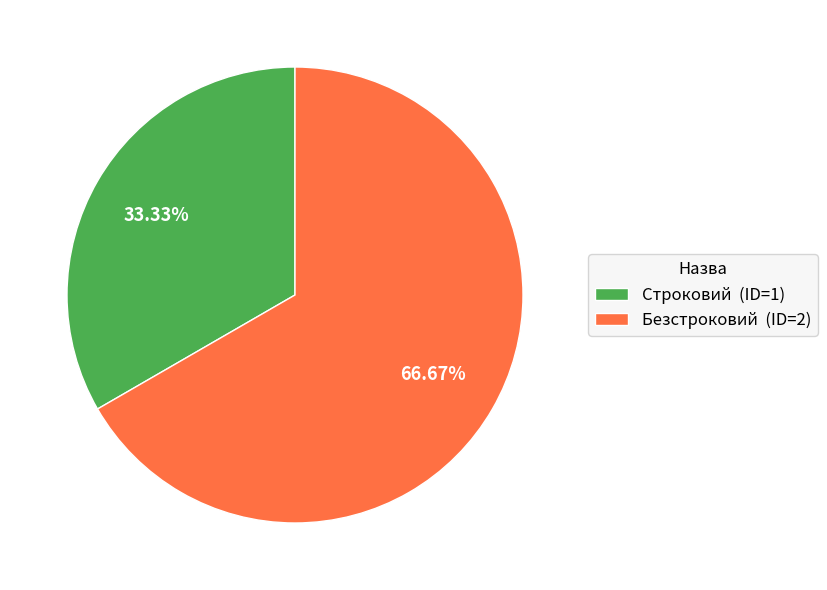

Which category has the smallest portion of the pie?

Строковий